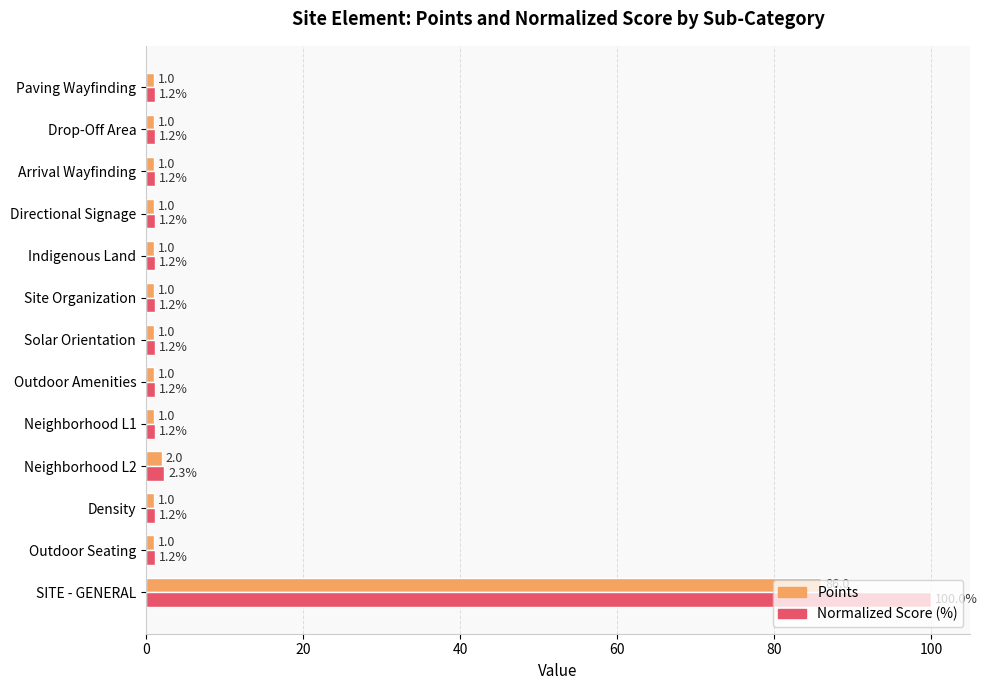

The value of Points at Neighborhood L1 is 1.0. True or false?

True